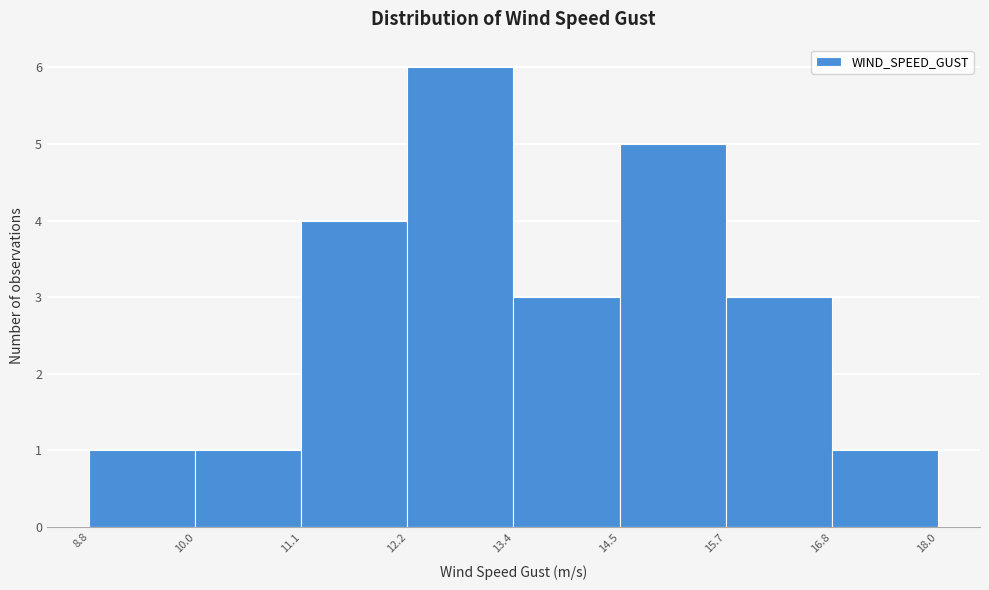

Over which range of the x-axis is the bar tallest?

12.2 to 13.4